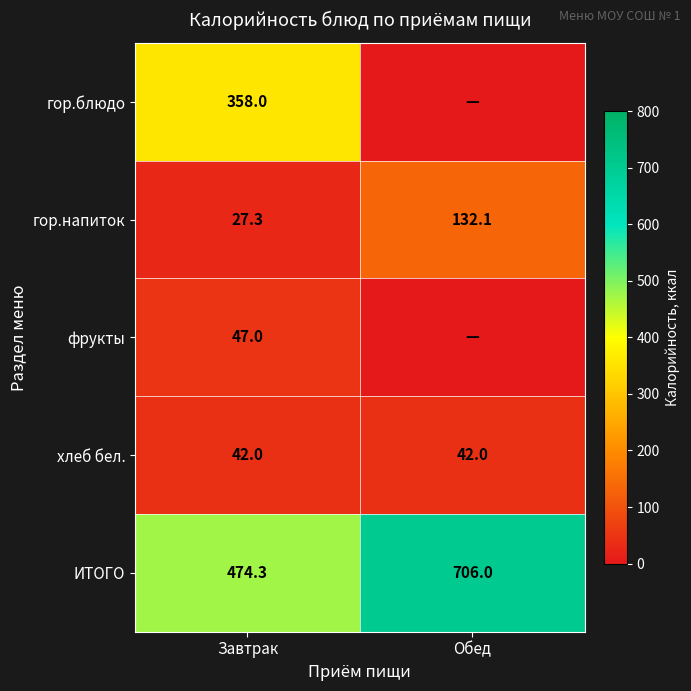

Which category has the highest value in the ИТОГО series?

Обед